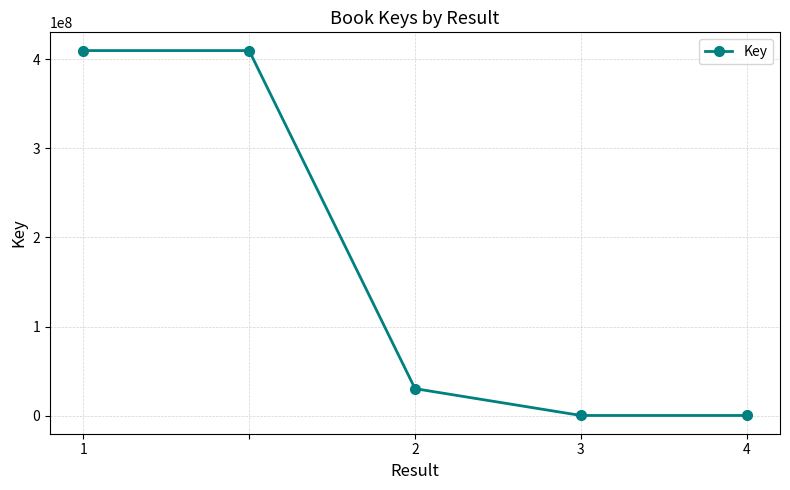

Does the chart display data point markers on the line(s)?

Yes